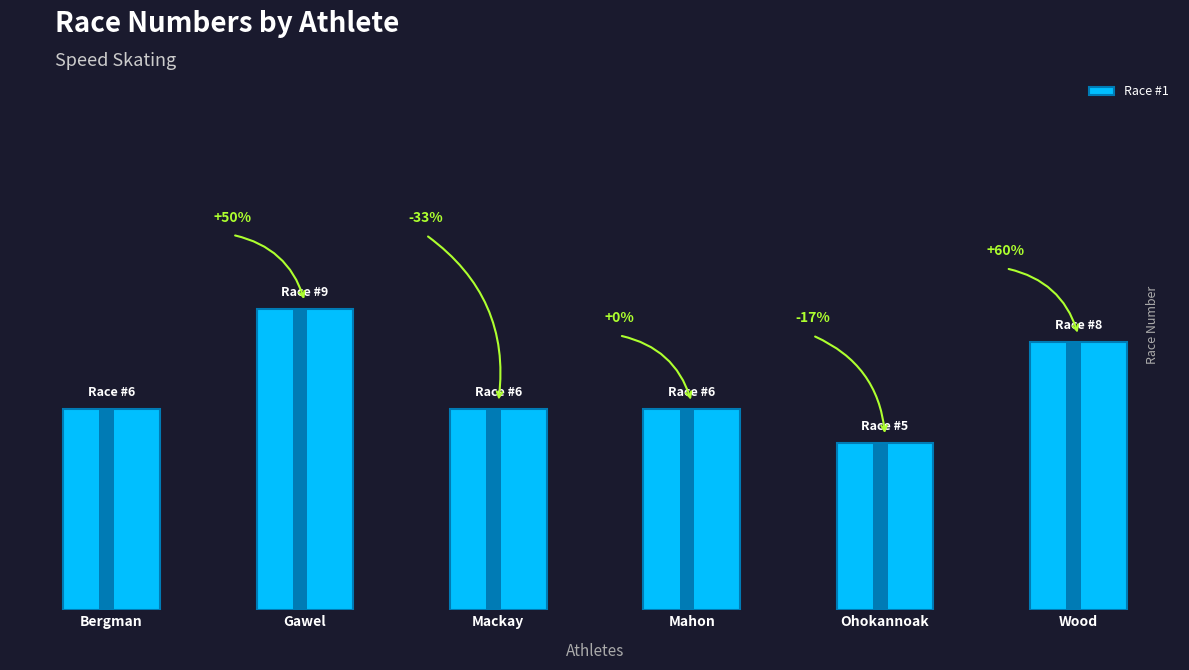

What position from the left is Mackay?

3